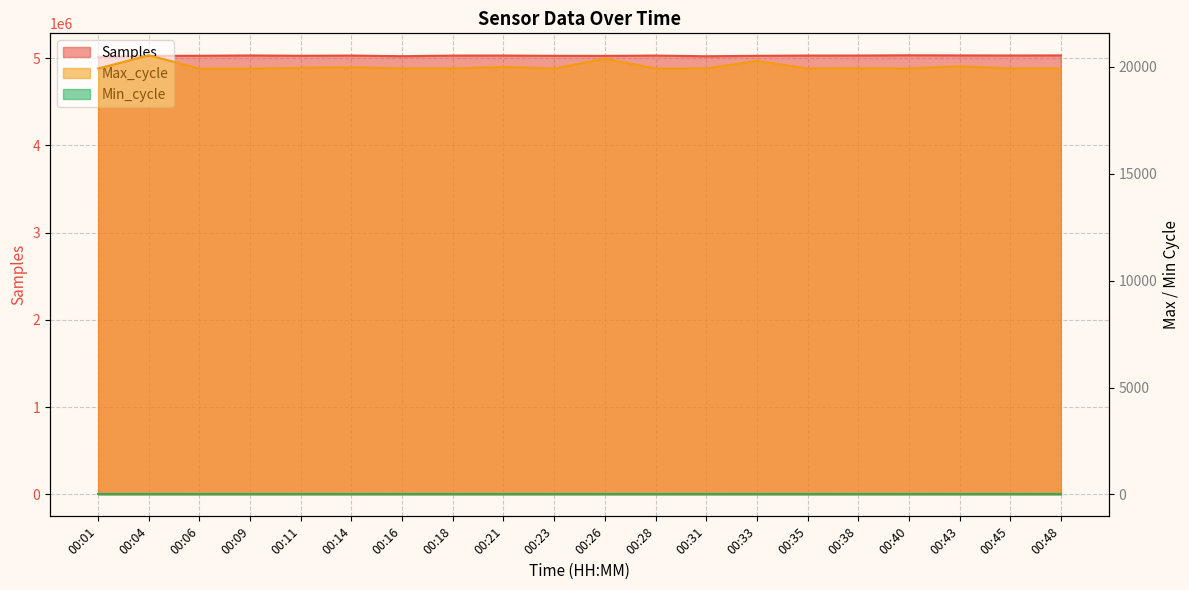

Is the value of Max_cycle at 00:48 greater than the value of Samples at 00:28?

No